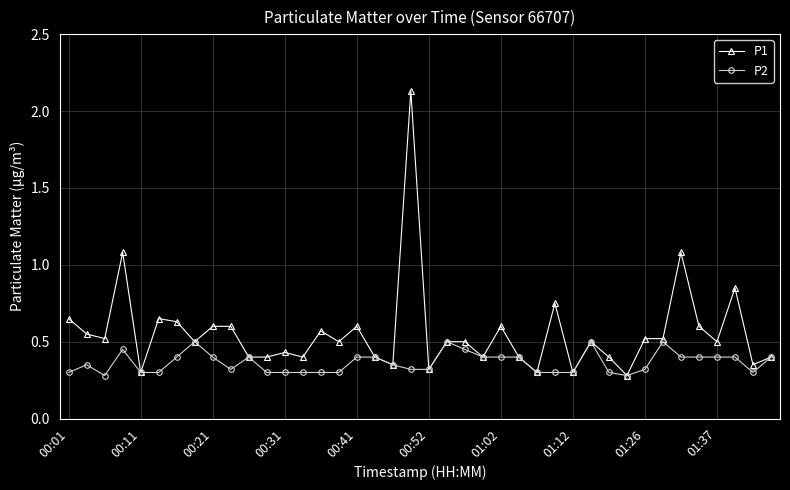

Which series has the widest spread of values?

P1